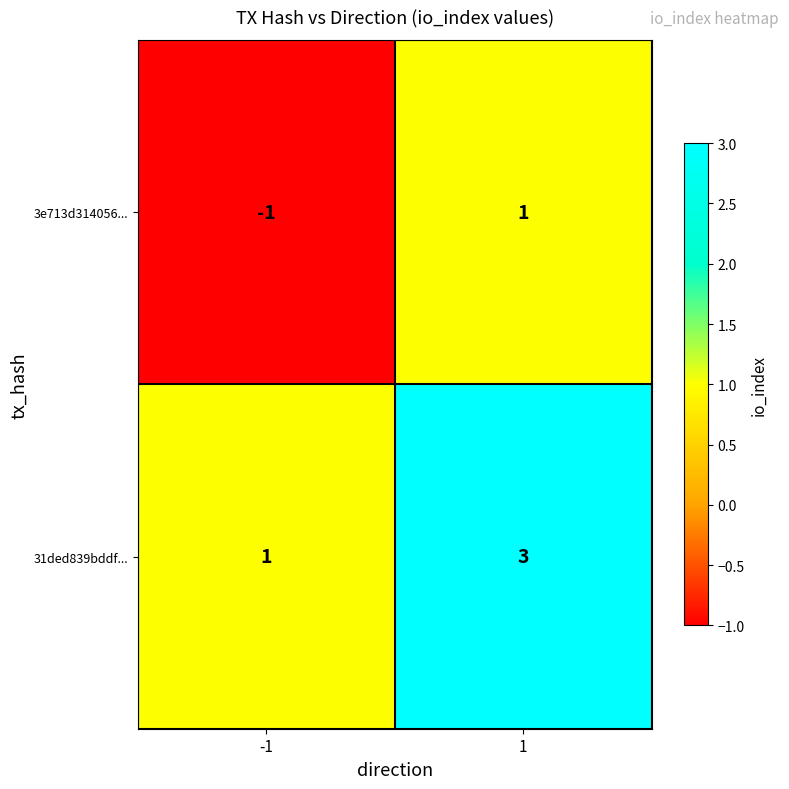

What is the smallest value displayed?

-1